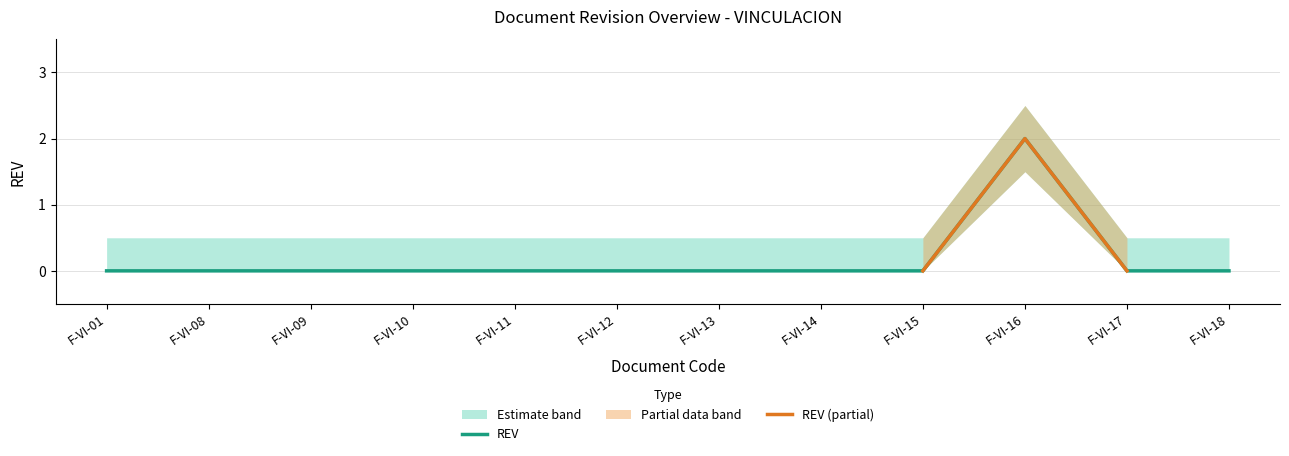

Reading left to right, extract all data points from this chart.

REV: 0.0	0.0	0.0	0.0	0.0	0.0	0.0	0.0	0.0	2.0	0.0	0.0
REV_upper: 0.5	0.5	0.5	0.5	0.5	0.5	0.5	0.5	0.5	2.5	0.5	0.5
REV_lower: 0.0	0.0	0.0	0.0	0.0	0.0	0.0	0.0	0.0	1.5	0.0	0.0